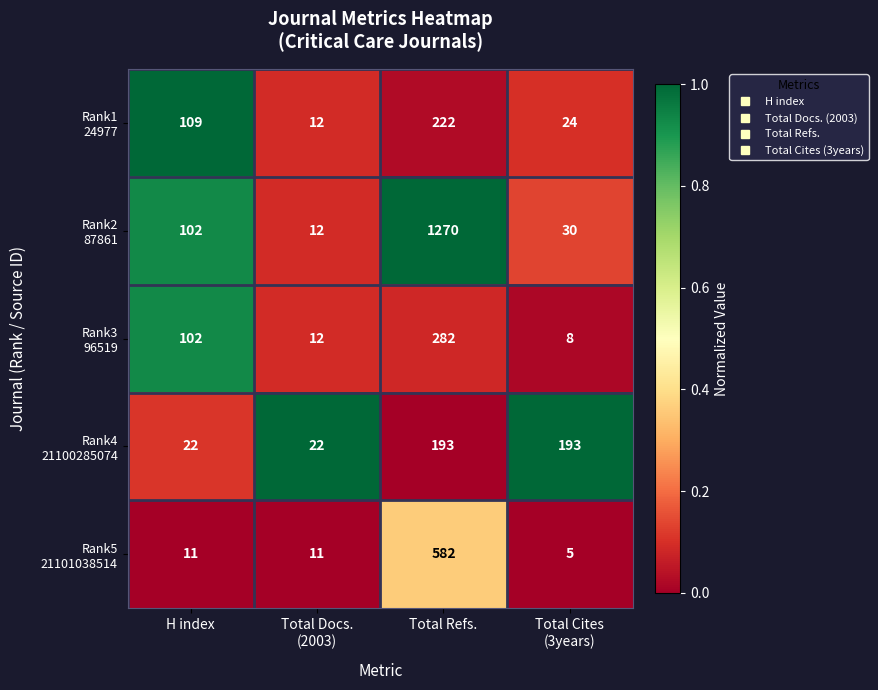

What is the total value across all series at H index?

346